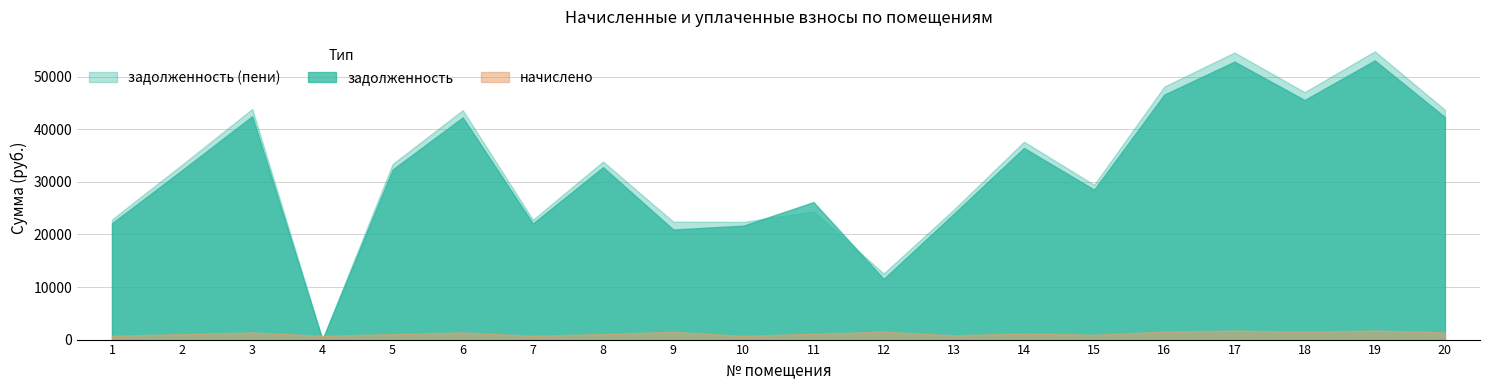

Read the задолженность (пени) value at 3.

43877.6